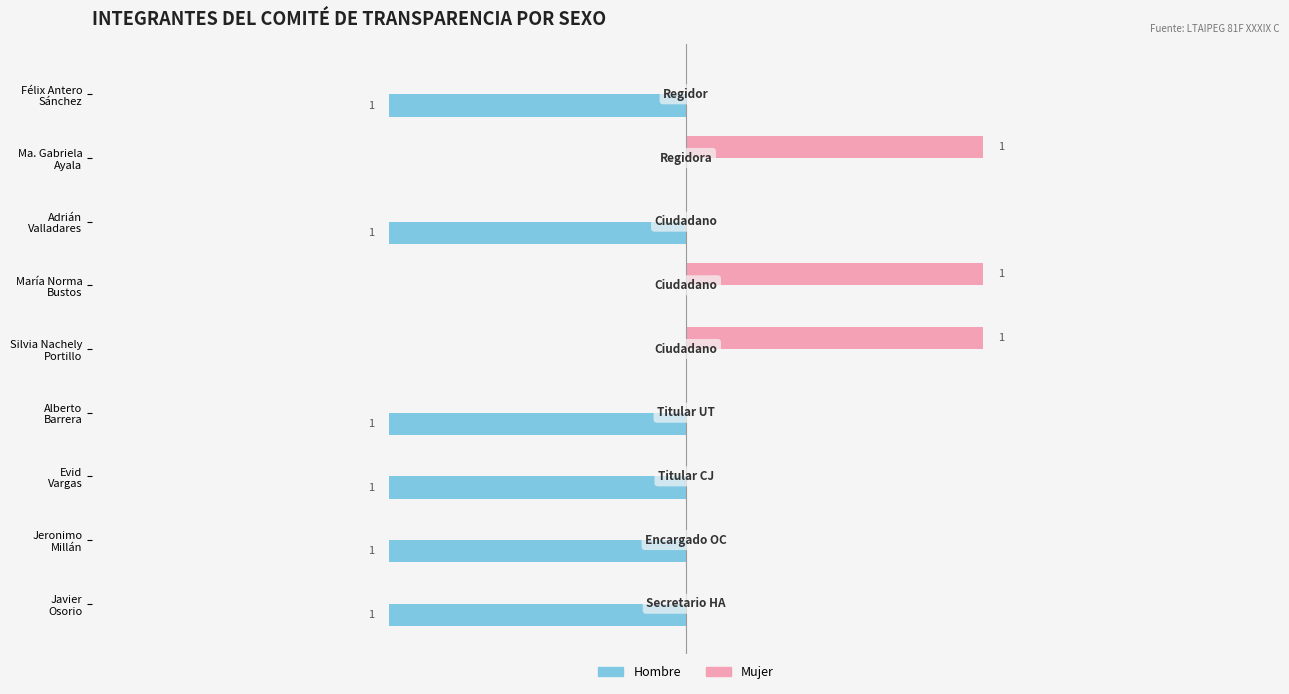

Which series has the largest total across all categories?

Mujer